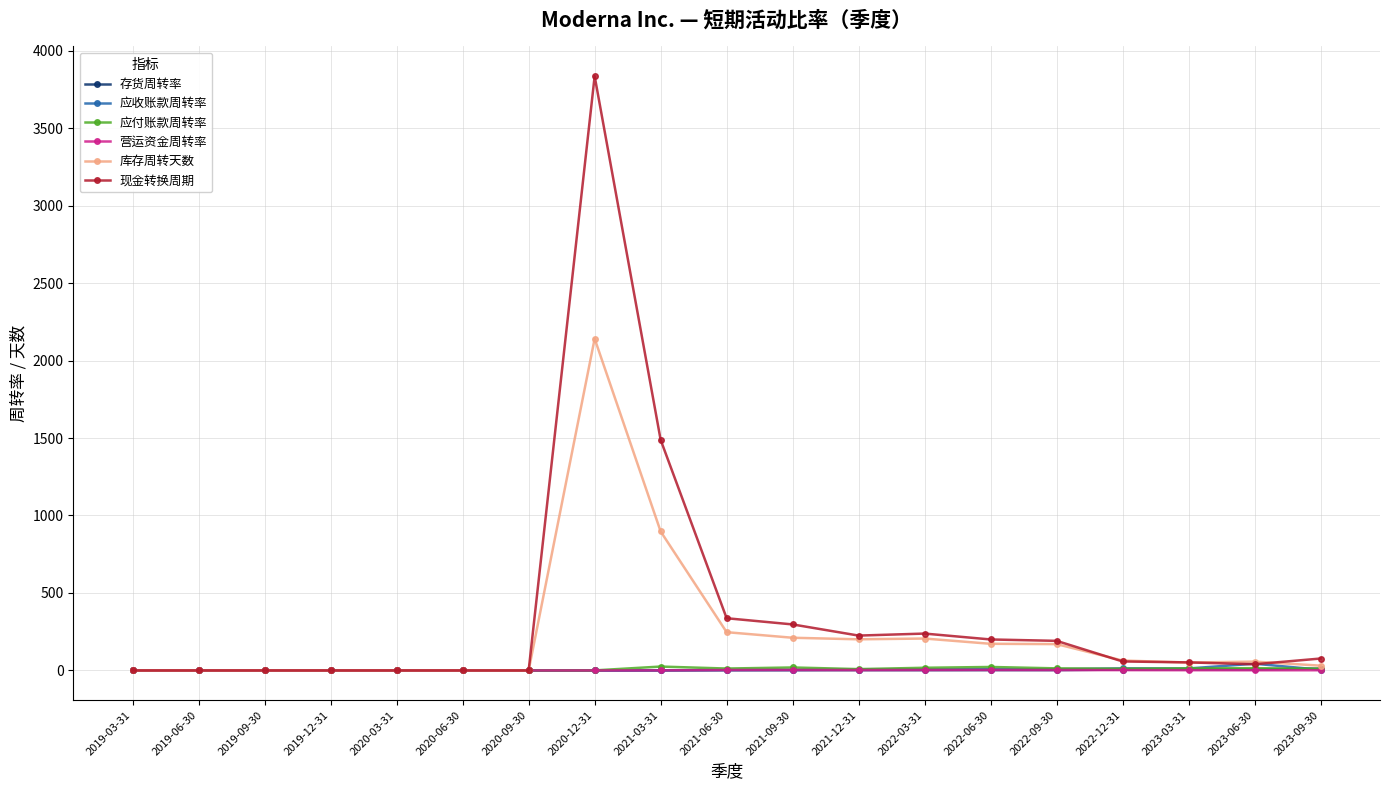

True or false: 应付账款周转率 has more than 1 interior local peaks.

True